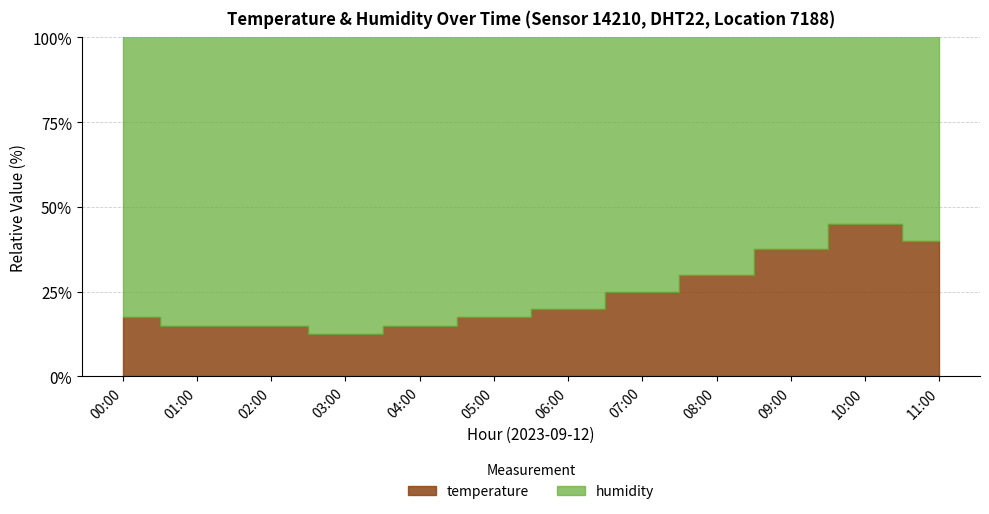

Which category has the lowest value across all series?

03:00